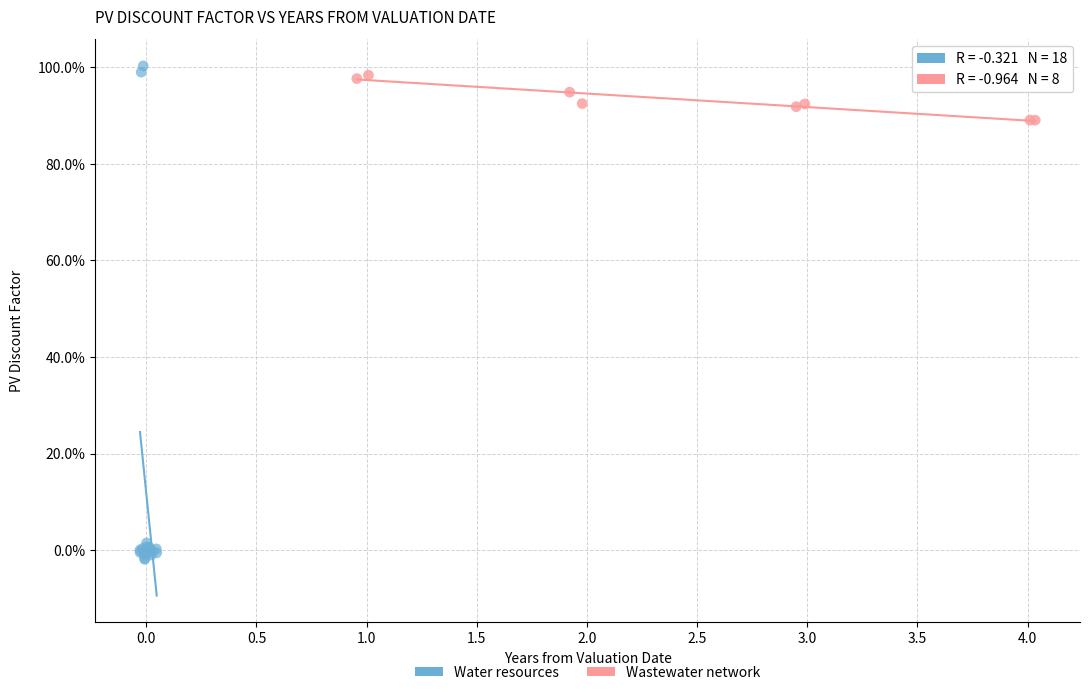

Which series contains the lowest Y value?

Water resources